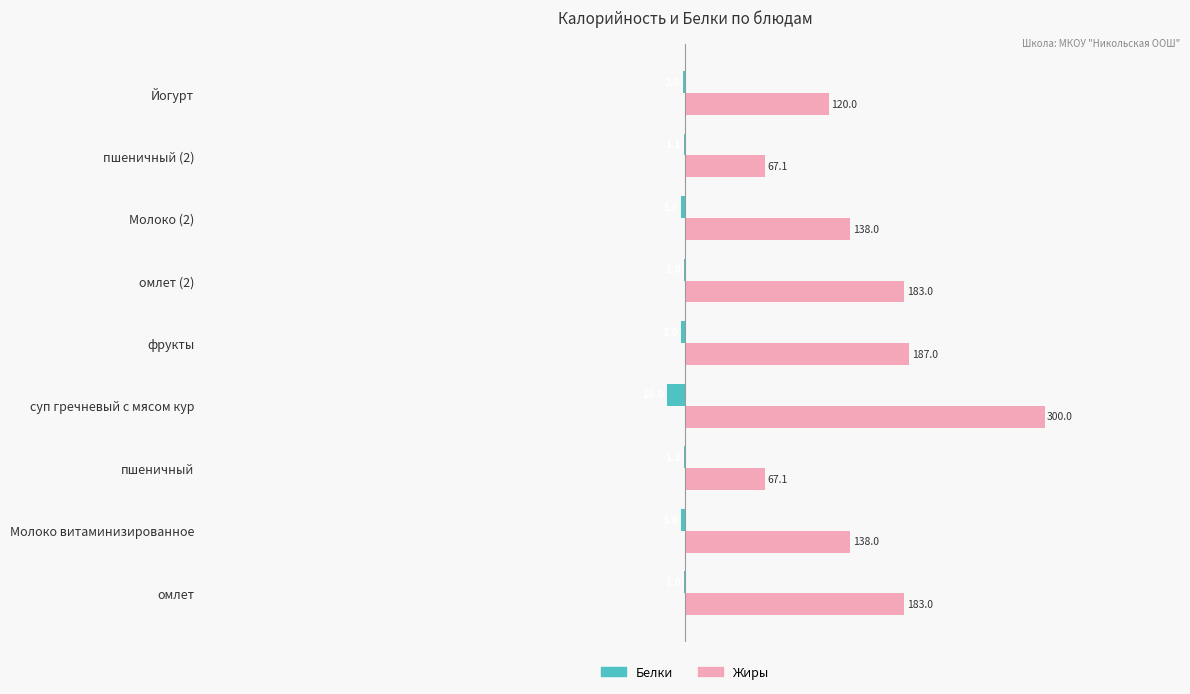

Which series changed the most between фрукты and пшеничный (2)?

Жиры